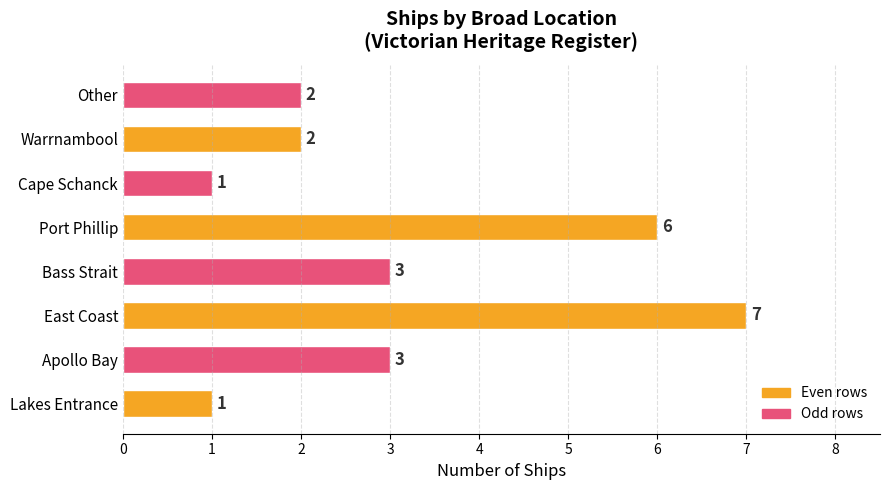

What is the ratio of the value at East Coast to the value at Bass Strait?

2.3